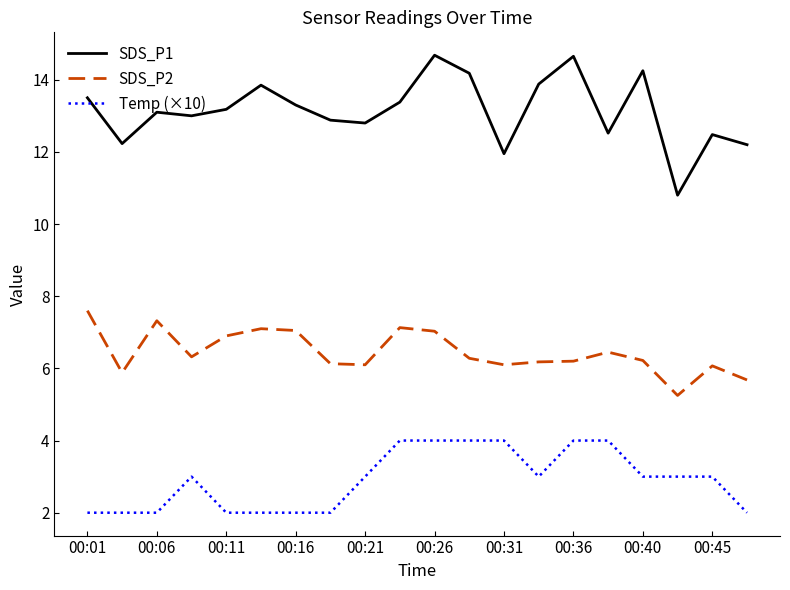

What are all the series names shown in the legend?

SDS_P1, SDS_P2, Temp (×10)